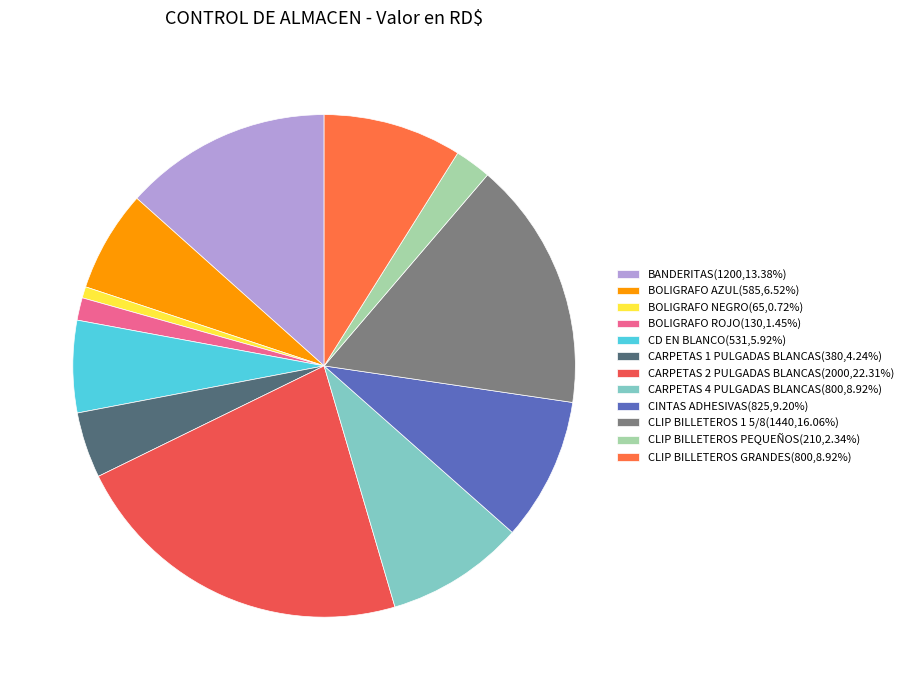

Is it true that CLIP BILLETEROS 1 5/8 is 16% of the pie?

True